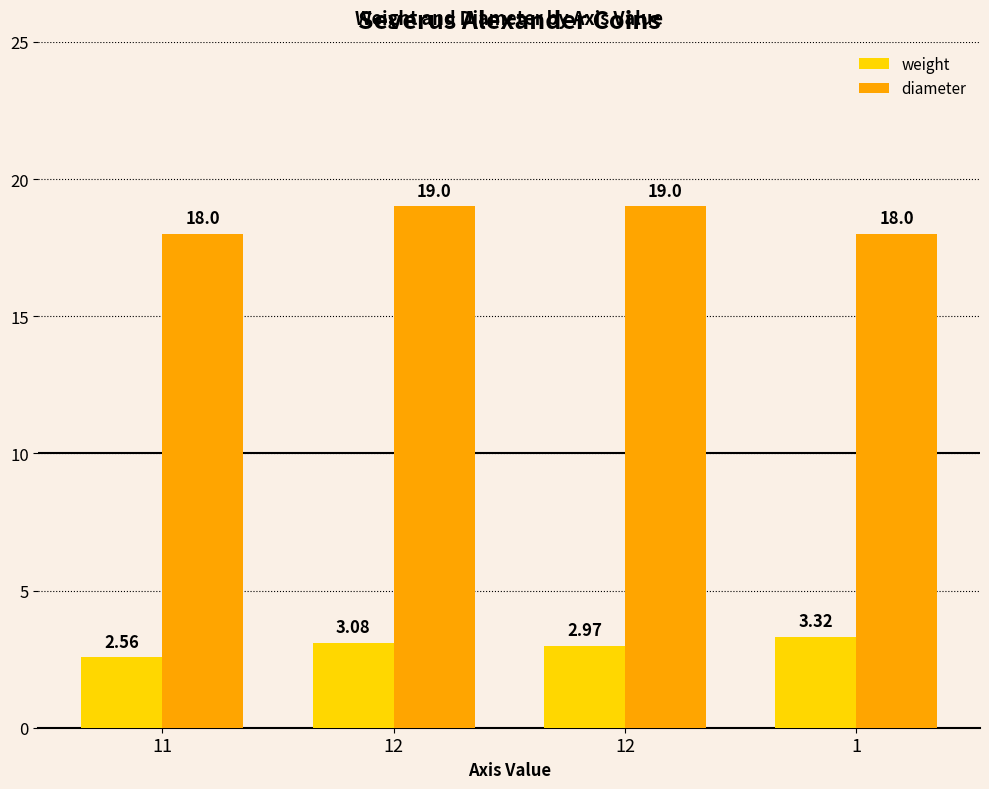

Rank the categories by diameter value from highest to lowest.

12, 12, 11, 1